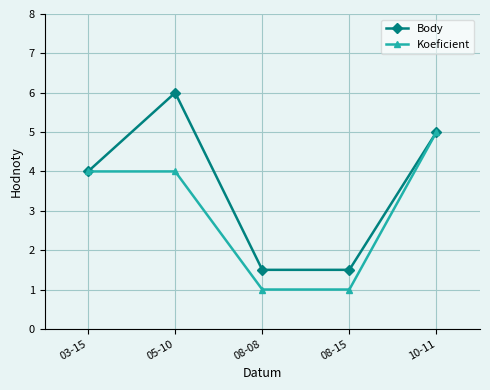

What is the label of the 5th point from the left?

10-11